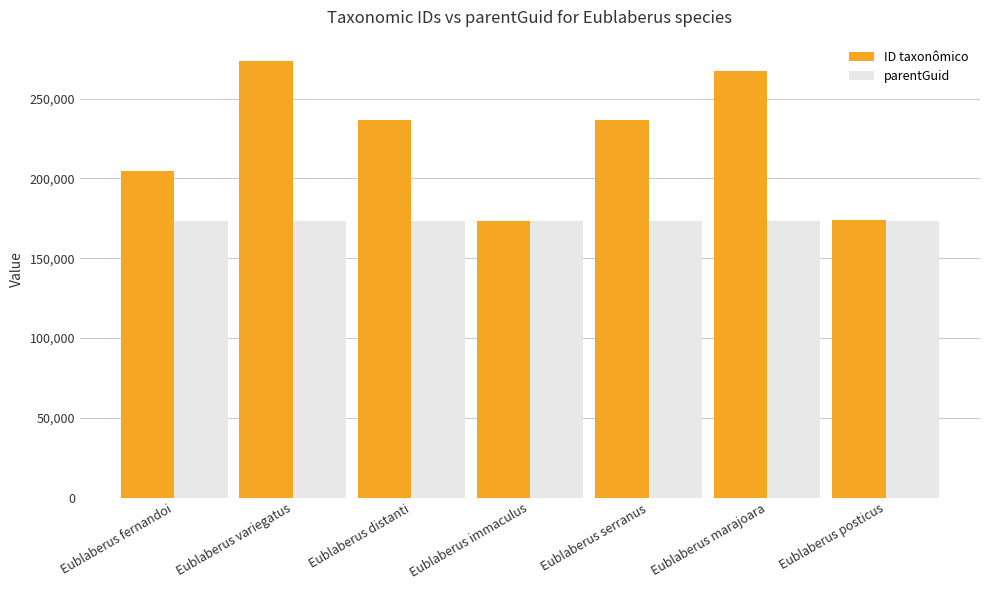

The parentGuid series shows 83525 at Eublaberus posticus. True or false?

False